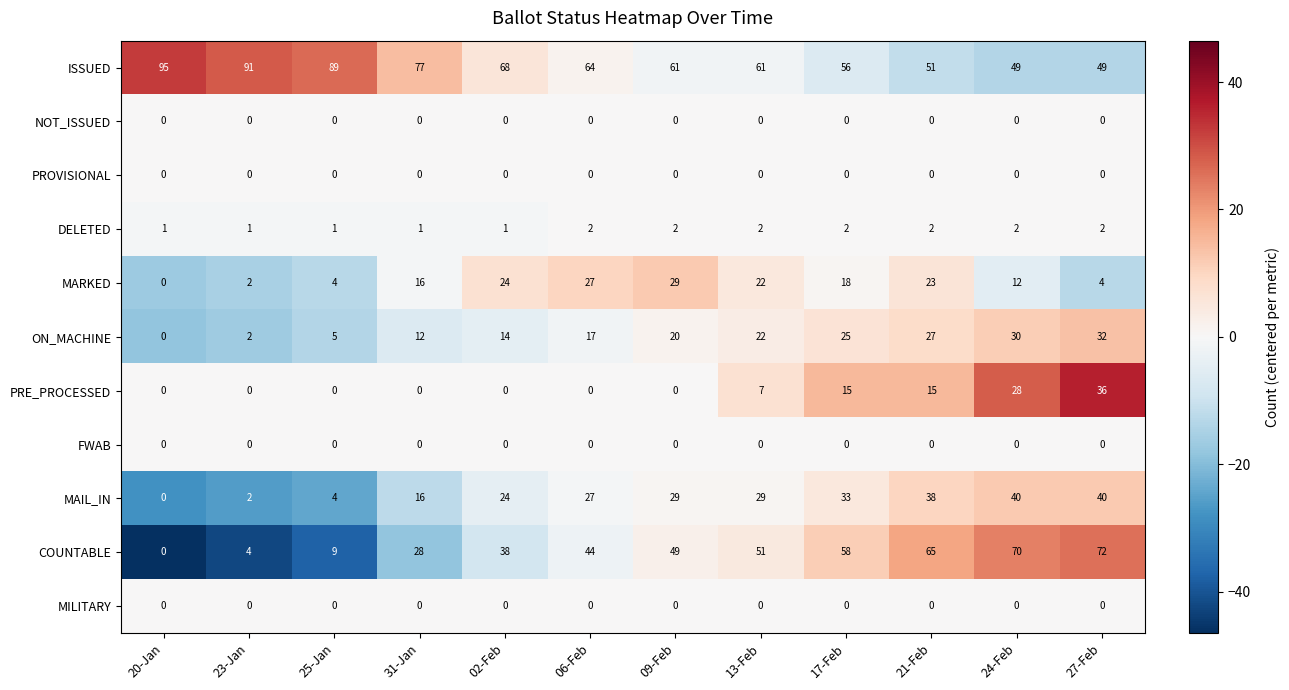

What is the difference between the second highest and second lowest values in the COUNTABLE series?

66